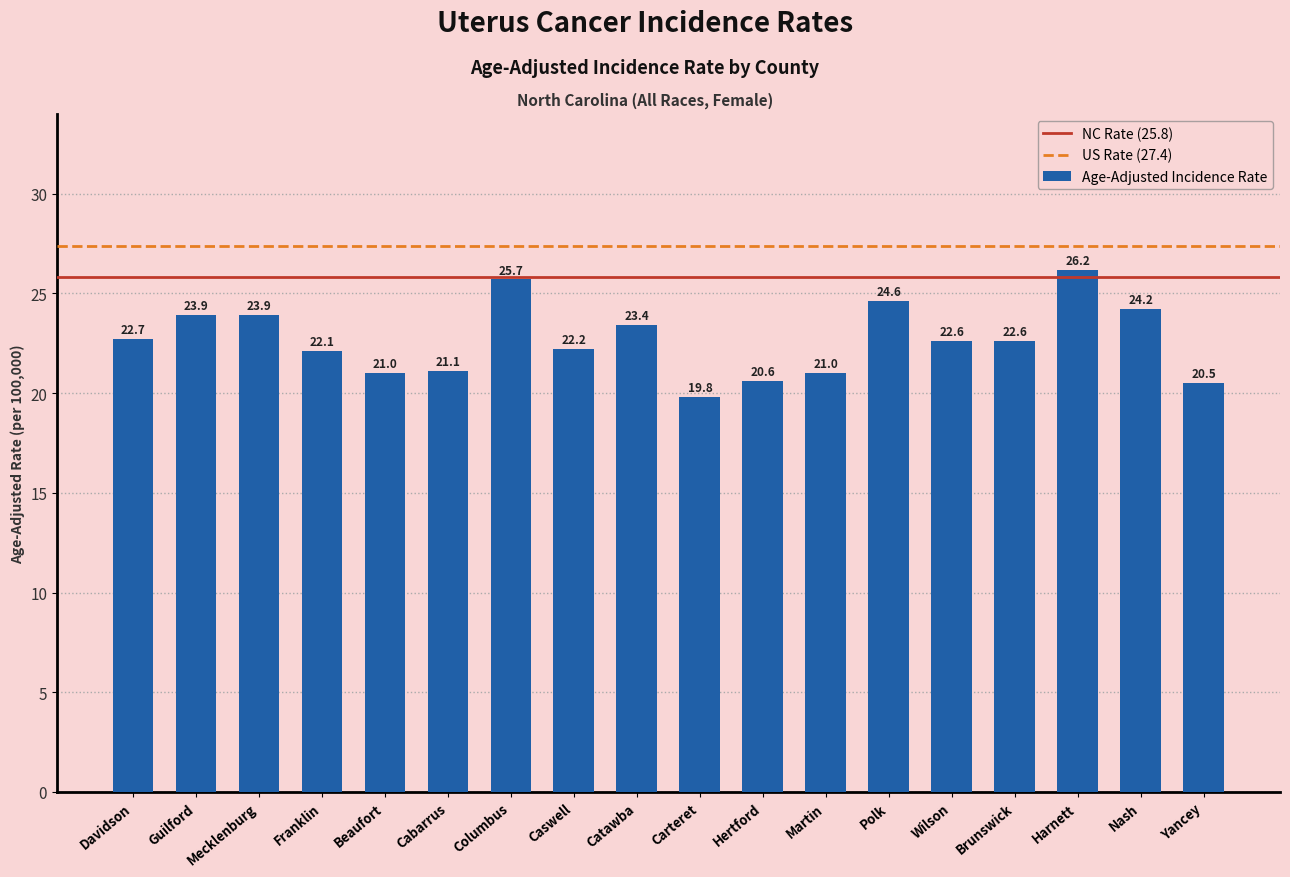

What is the label of the 10th bar from the right?

Catawba